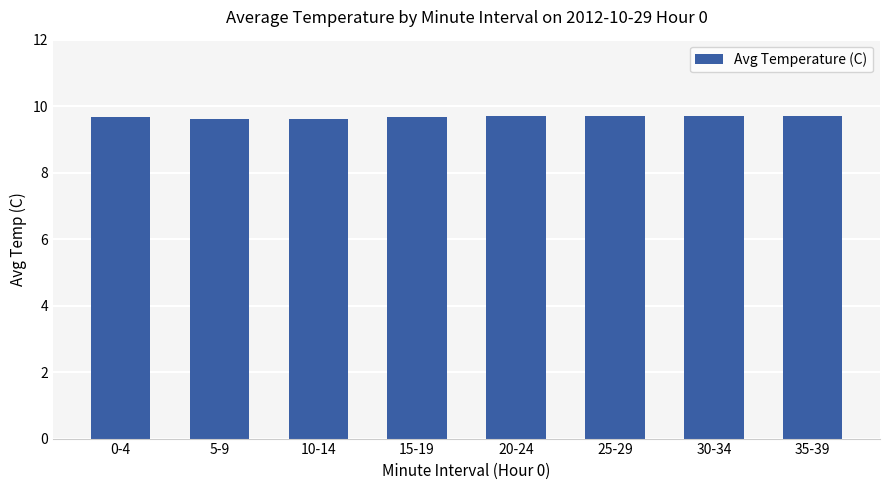

How many values are between 9 and 10?

8